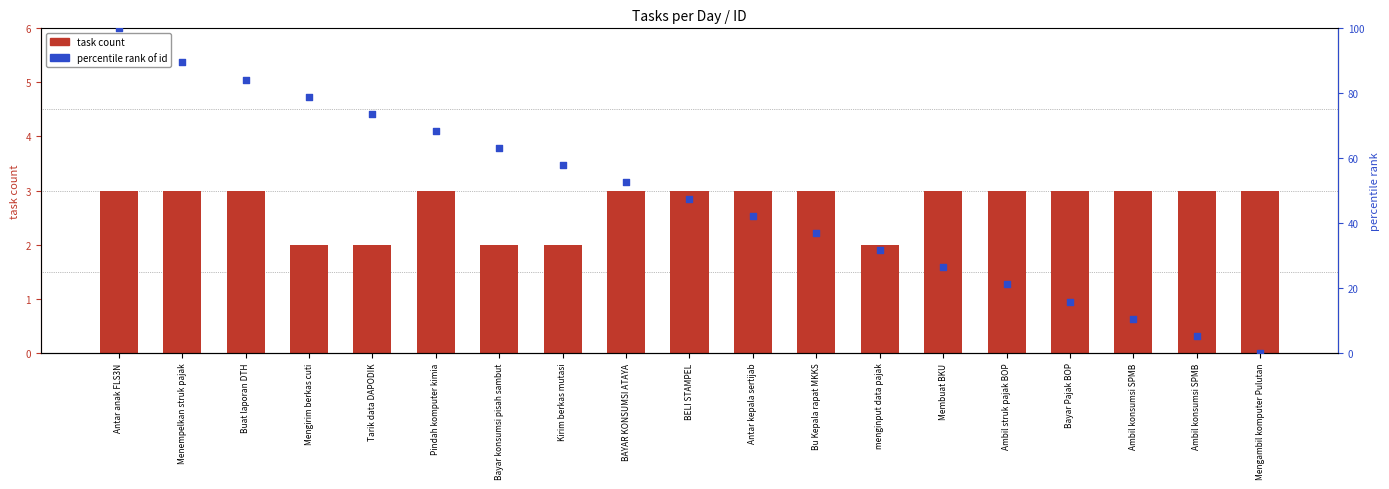

Which series reaches the minimum Y coordinate?

percentile rank of id